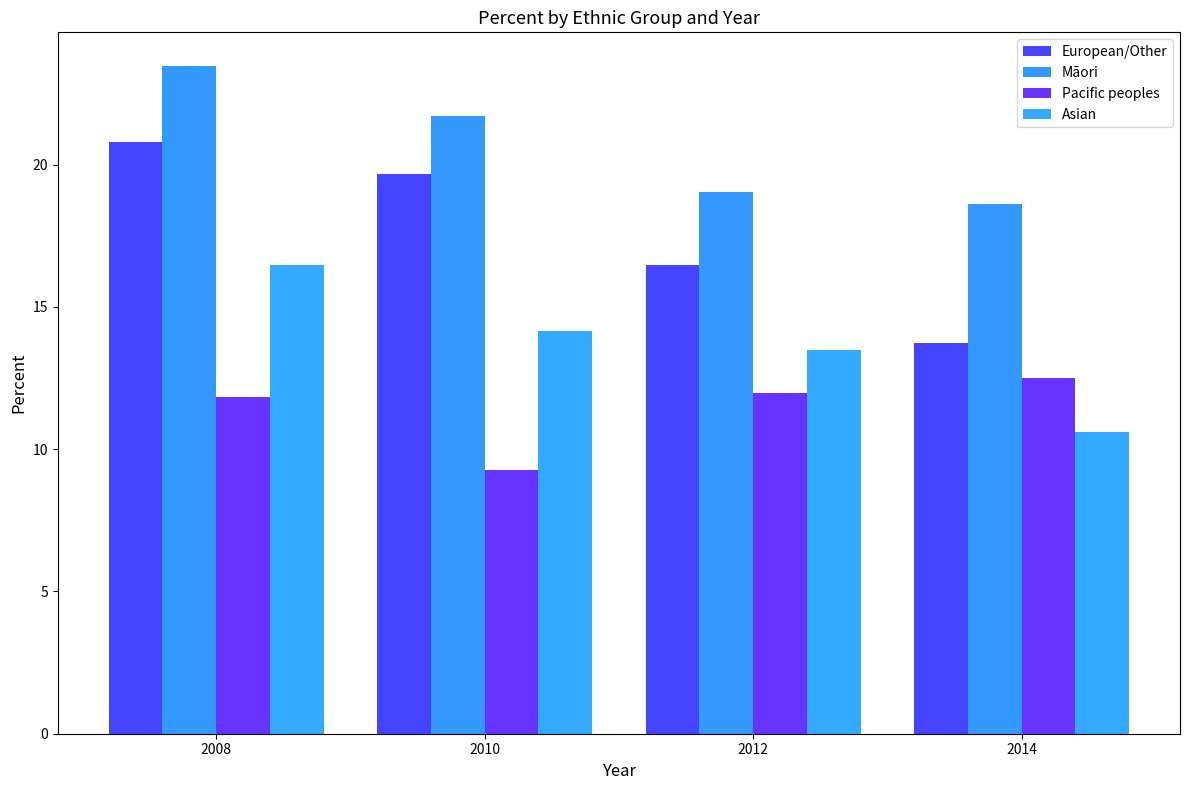

How many data points does each series have?

4